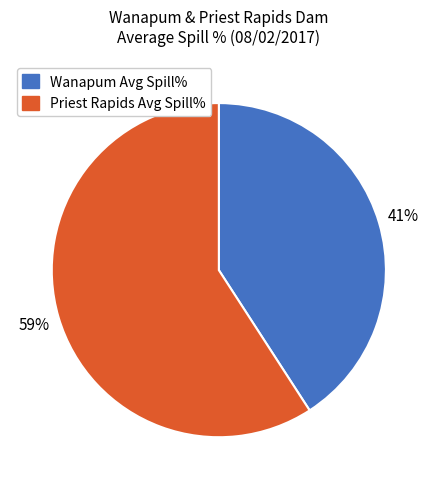

The Priest Rapids Avg Spill% slice represents 59% of the pie. True or false?

True